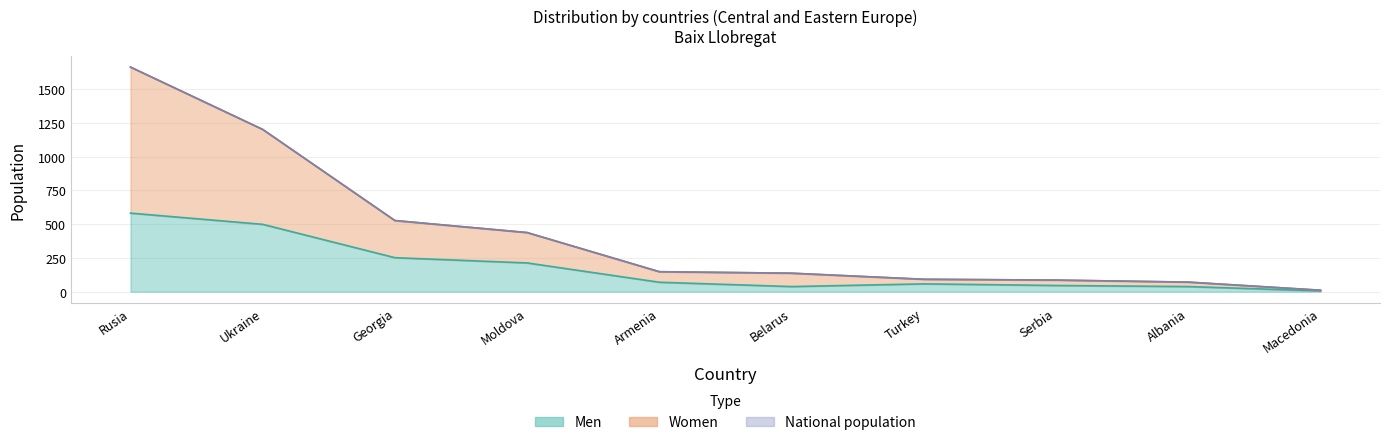

What is the highest value of the Women series?

1664